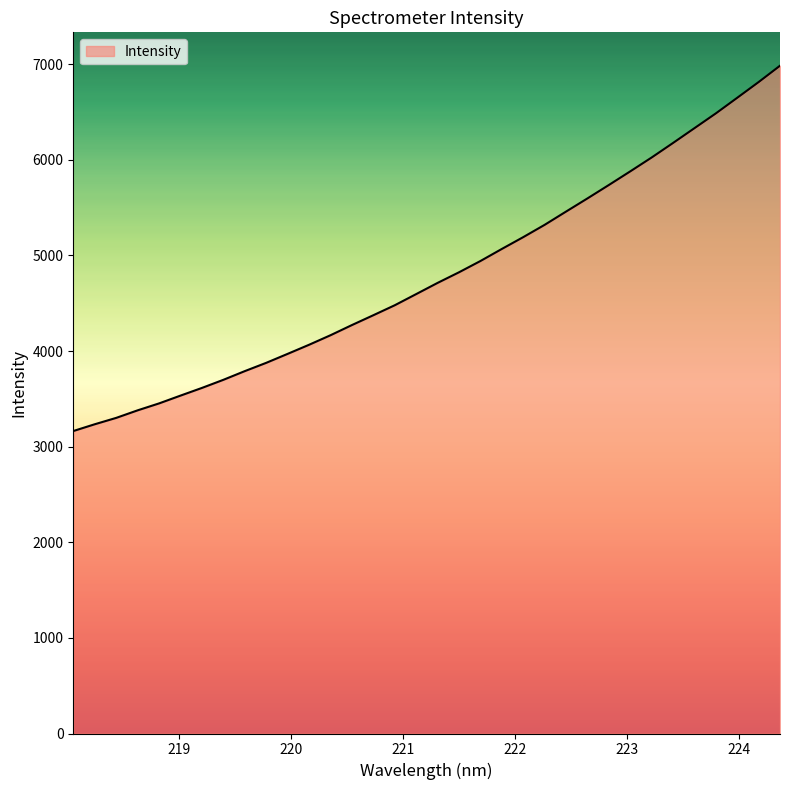

What is the greatest value displayed?

6984.2